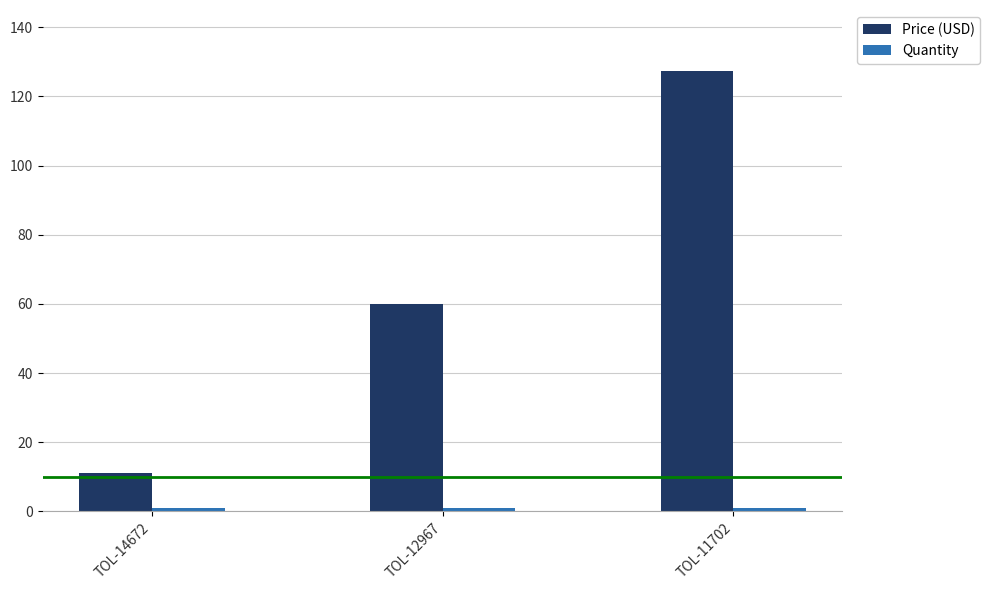

Which category has the highest value across all series?

TOL-11702